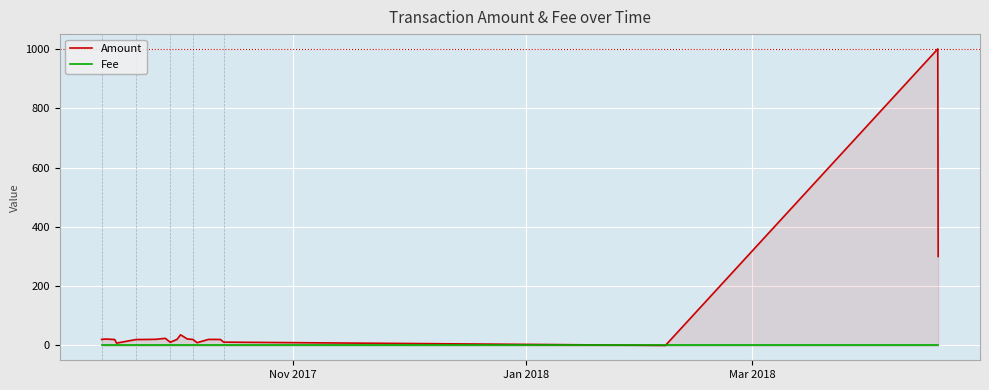

What is the maximum value shown in the chart?

1000.0